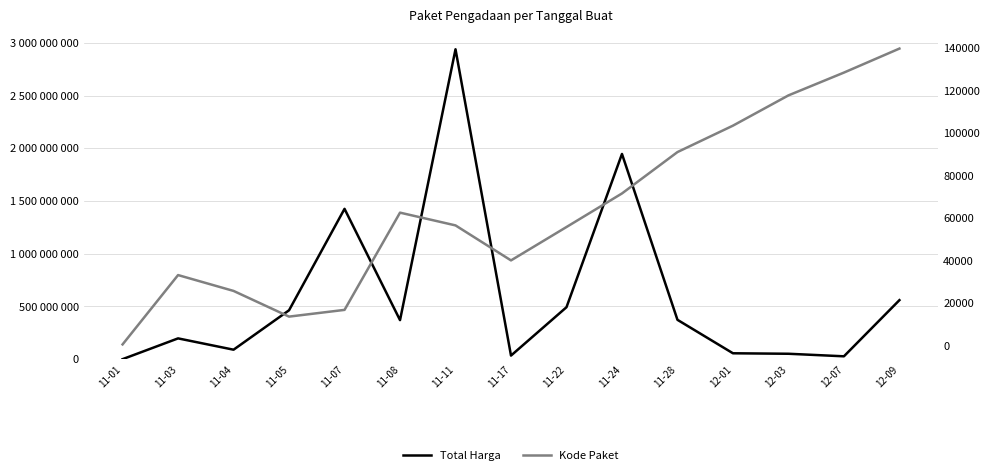

Does the chart display data point markers on the line(s)?

No